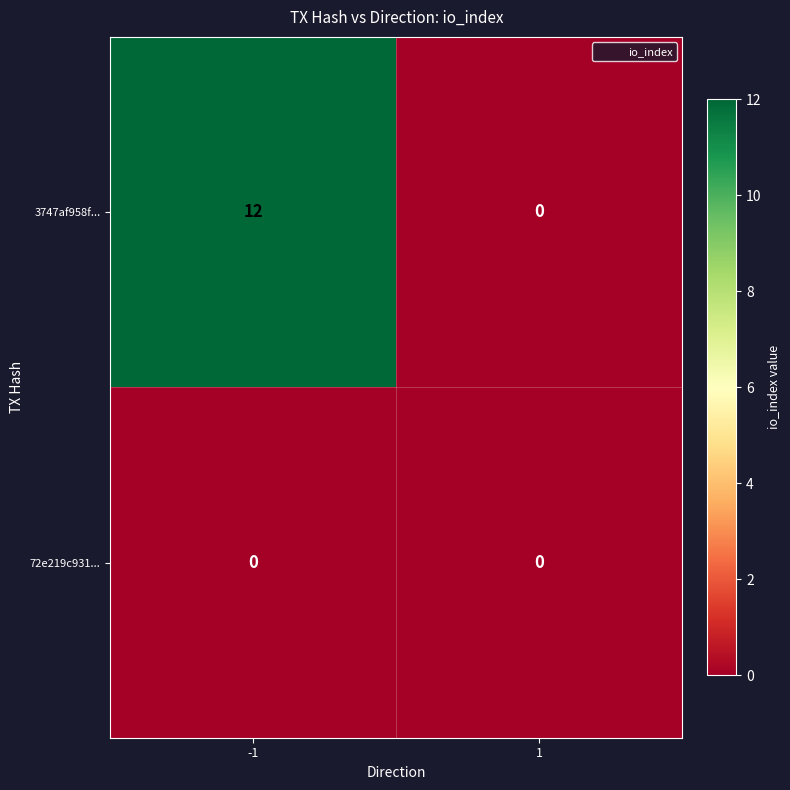

List the series in order of their overall mean, highest first.

3747af958f..., 72e219c931...